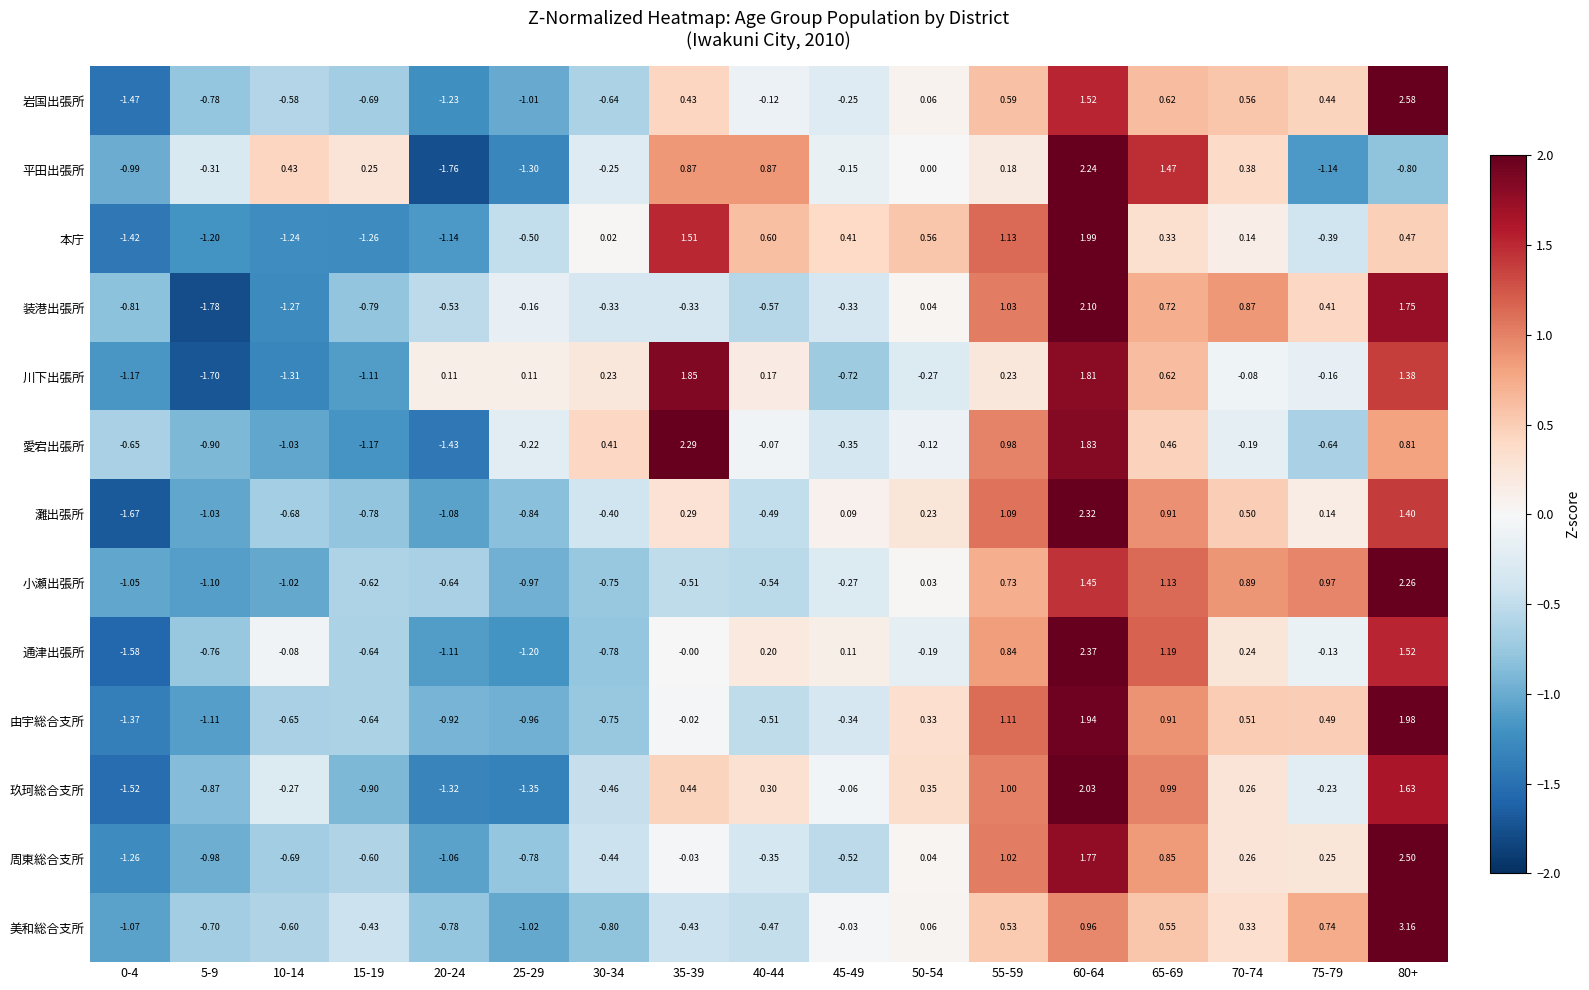

What is the total value across all series at 25-29?

-10.2